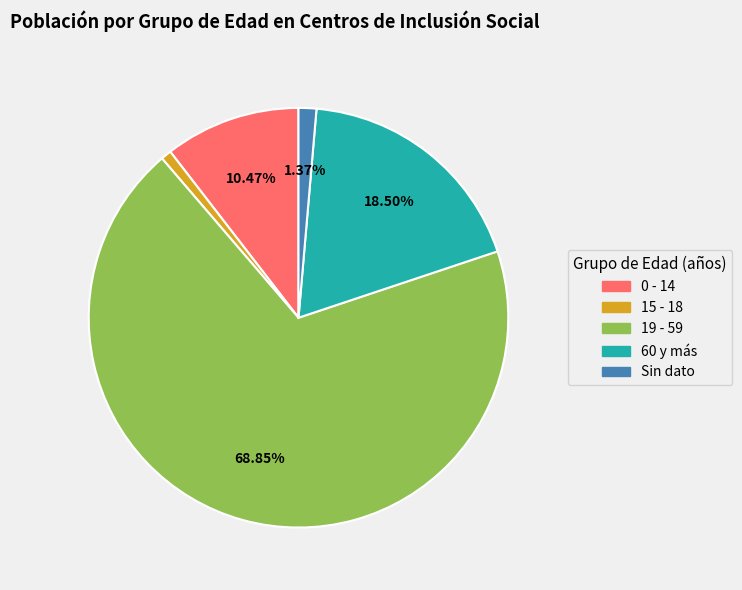

Which slice is the largest?

19 - 59